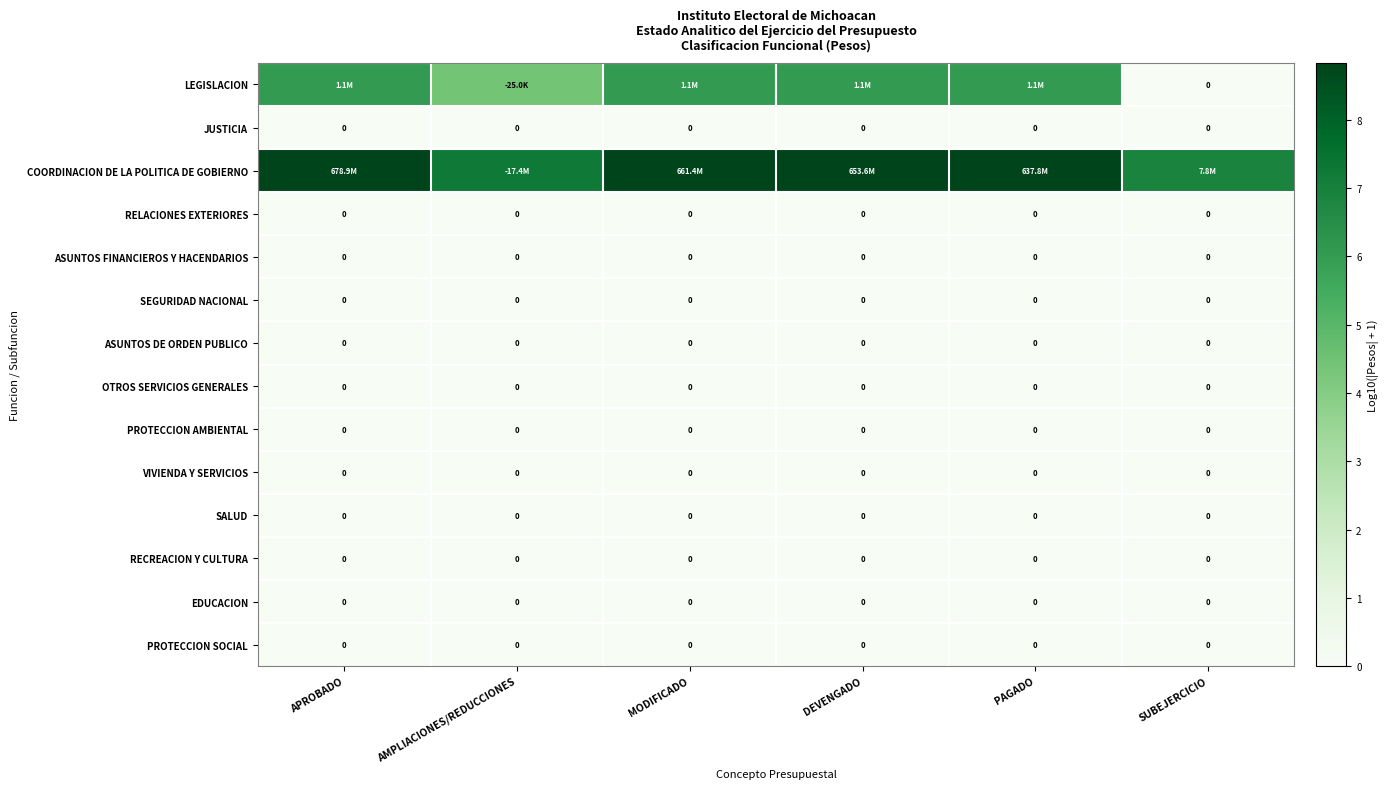

At how many categories does at least one series exceed 6?

6